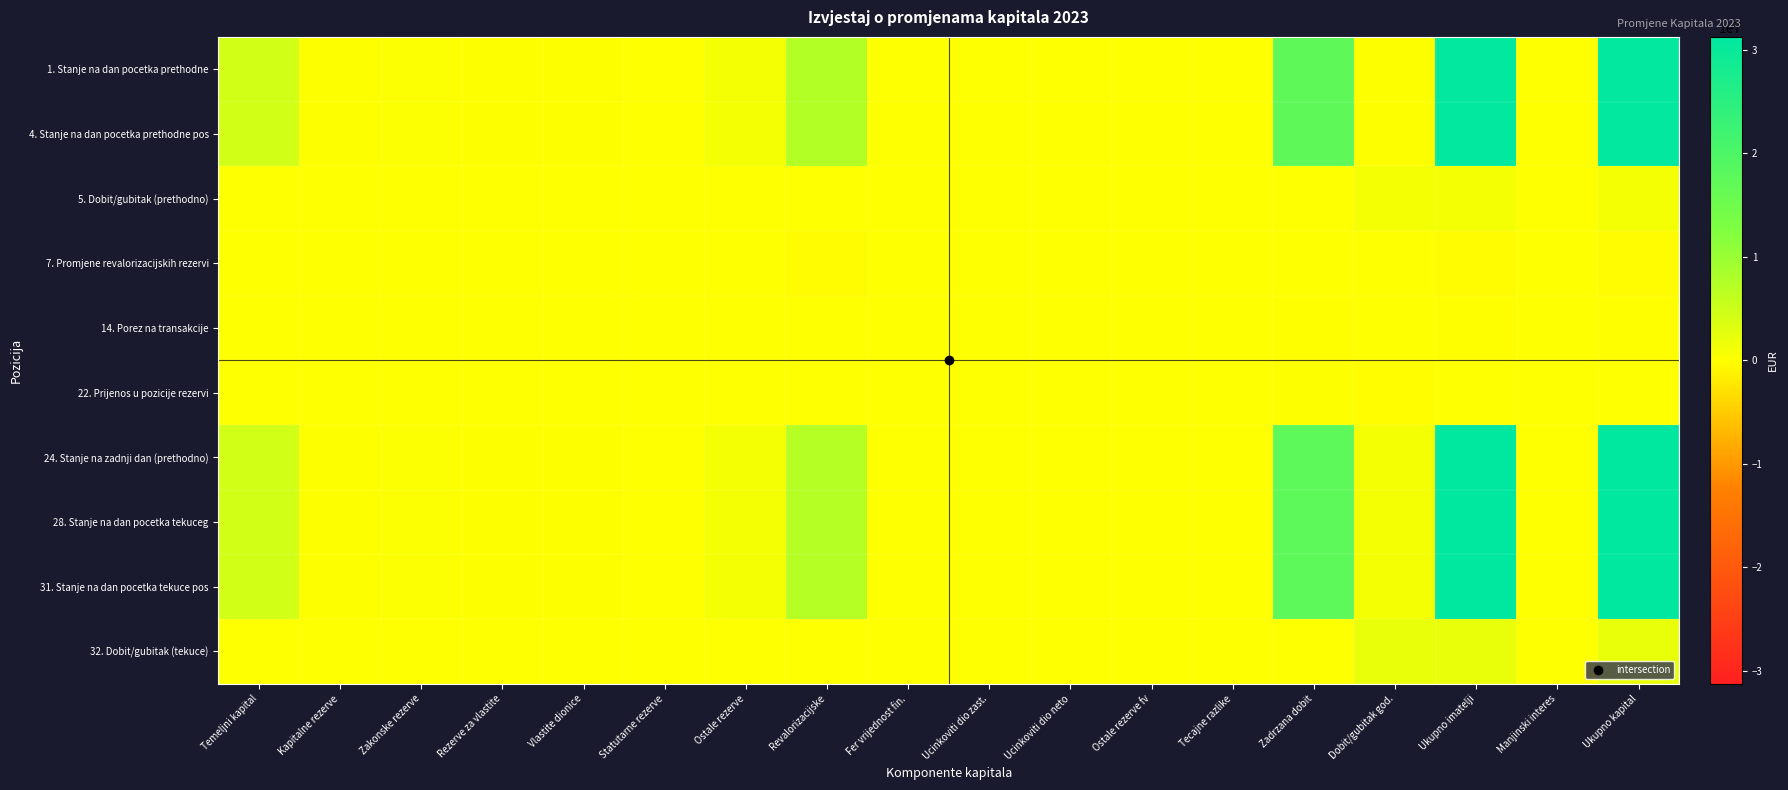

Which label corresponds to the largest value in the chart?

Ukupno imatelji